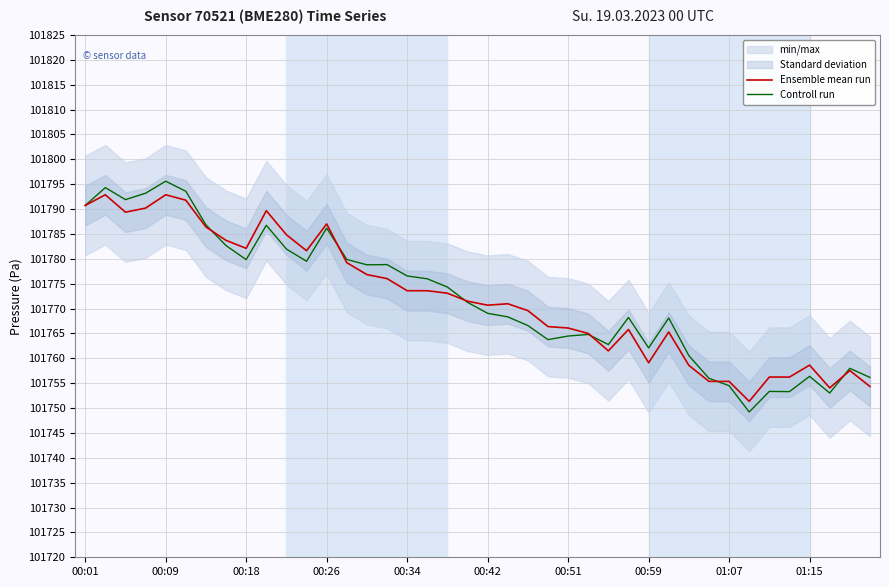

The Controll run series shows 101762.1 at 00:59. True or false?

True